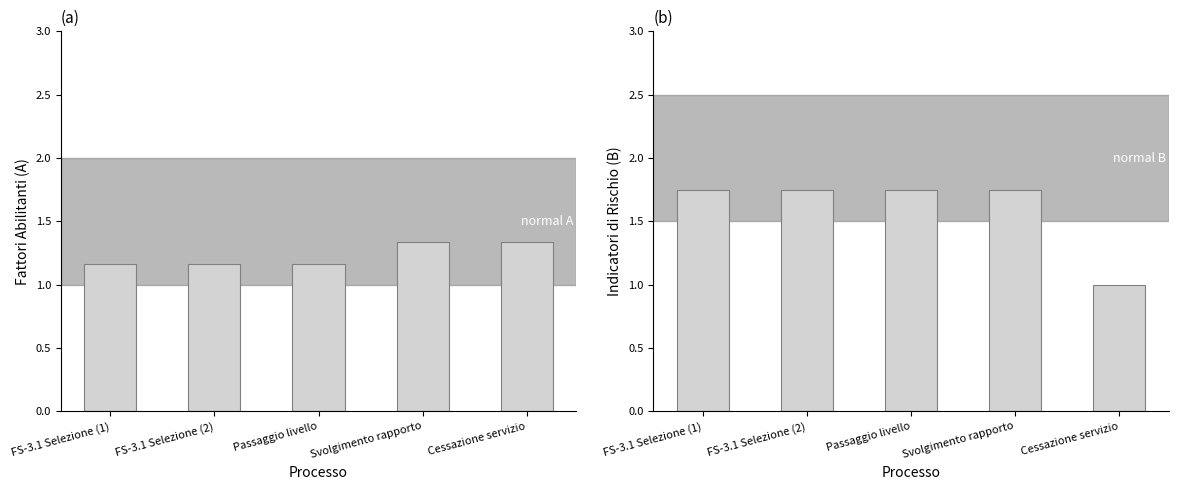

True or false: Media indicatori di rischio (B) has a value of 0.8 at Svolgimento rapporto.

False